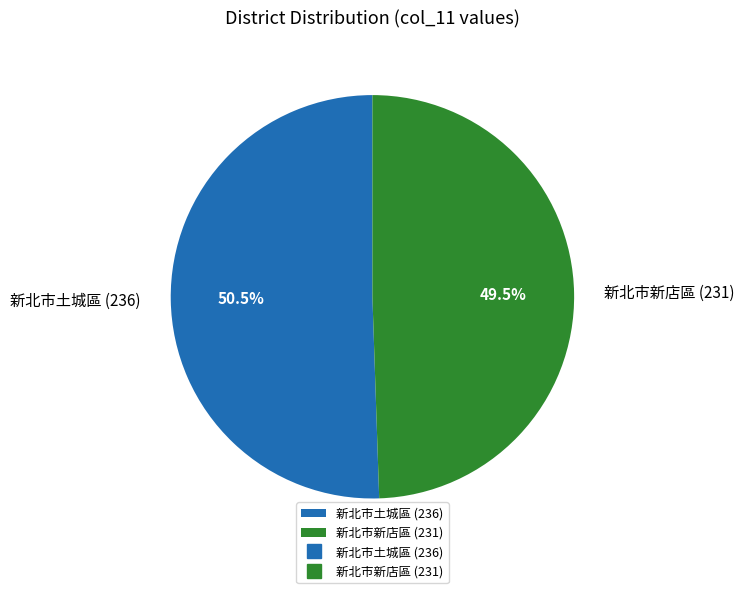

Rank the categories by value from lowest to highest.

新北市新店區 (231), 新北市土城區 (236)